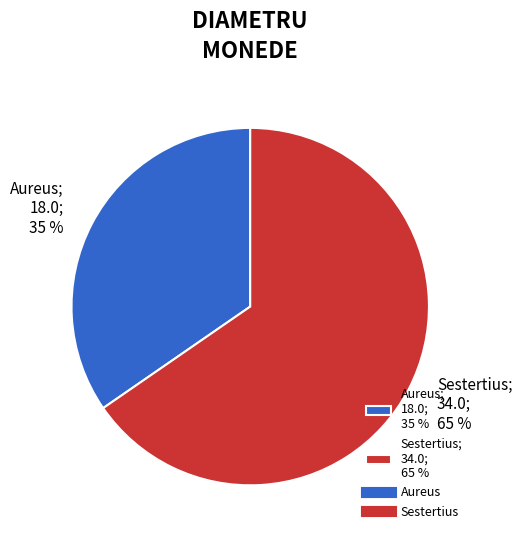

What is the ratio of the value at Aureus; 18.0; 35 % to the value at Sestertius; 34.0; 65 %?

0.5